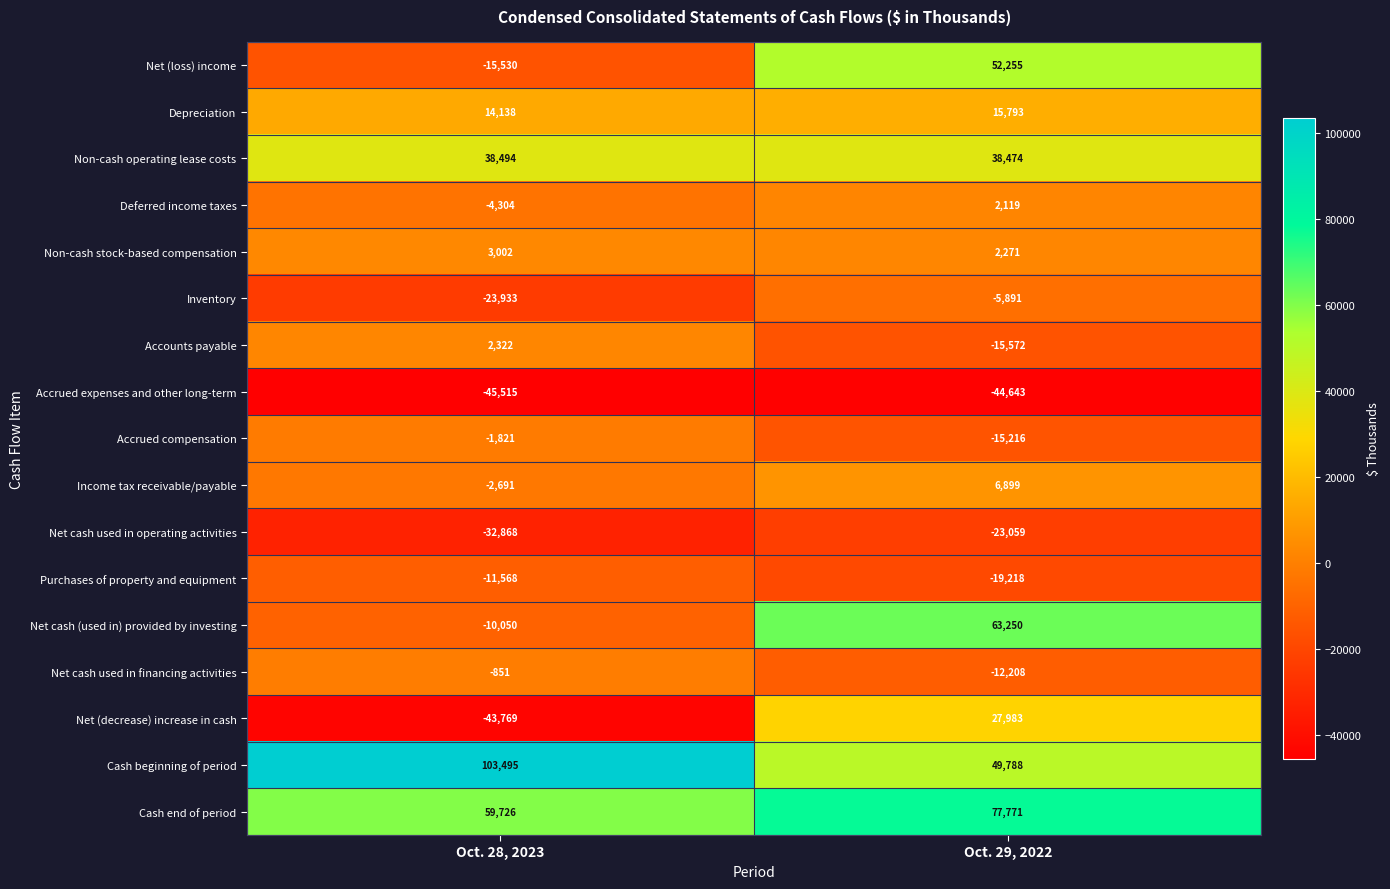

At which category does the chart reach its minimum across all series?

Oct. 28, 2023